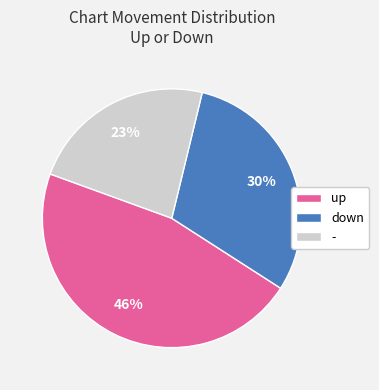

Approximately how many times larger is the value at up compared to -?

2.0